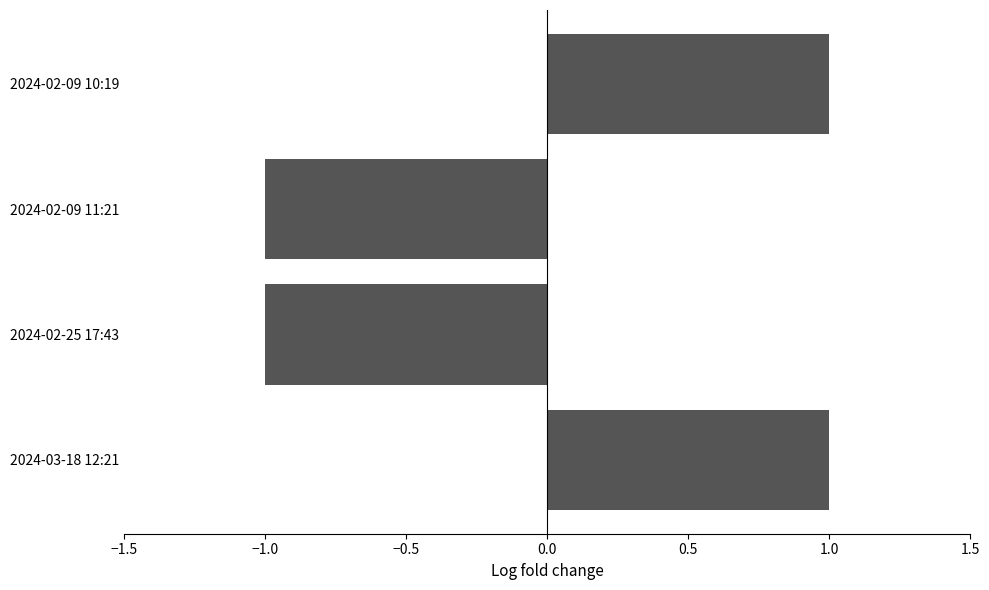

Is it true that the value at 2024-02-25 17:43 is -1?

True